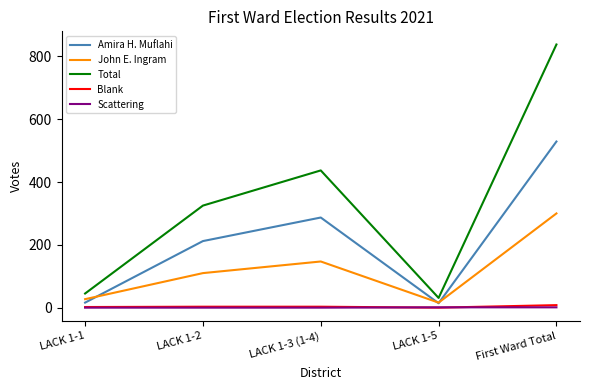

In John E. Ingram, how many points are higher than both neighbors (excluding endpoints)?

1